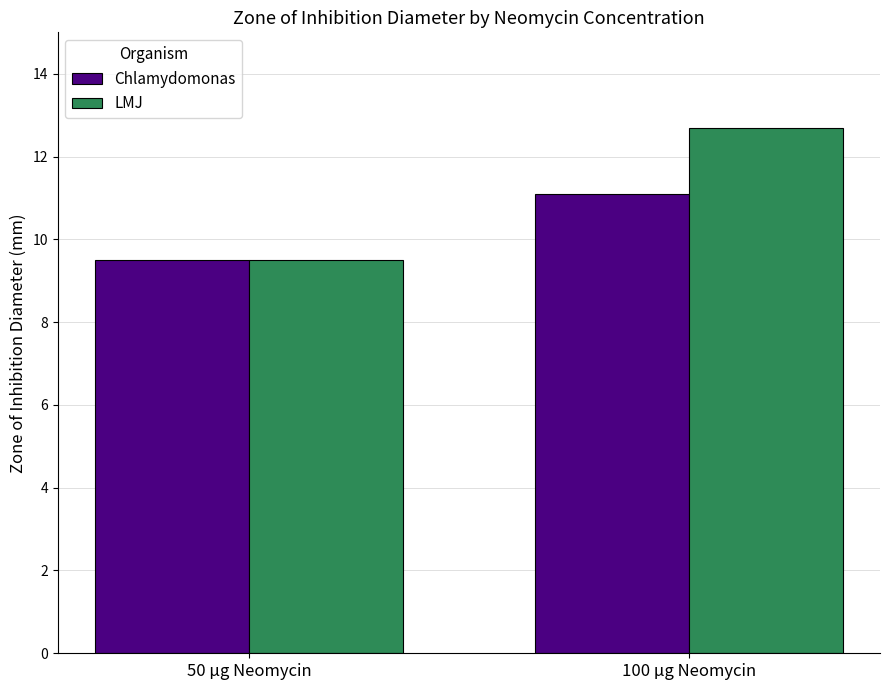

True or false: LMJ has a value of 9.5 at 50 µg Neomycin.

True